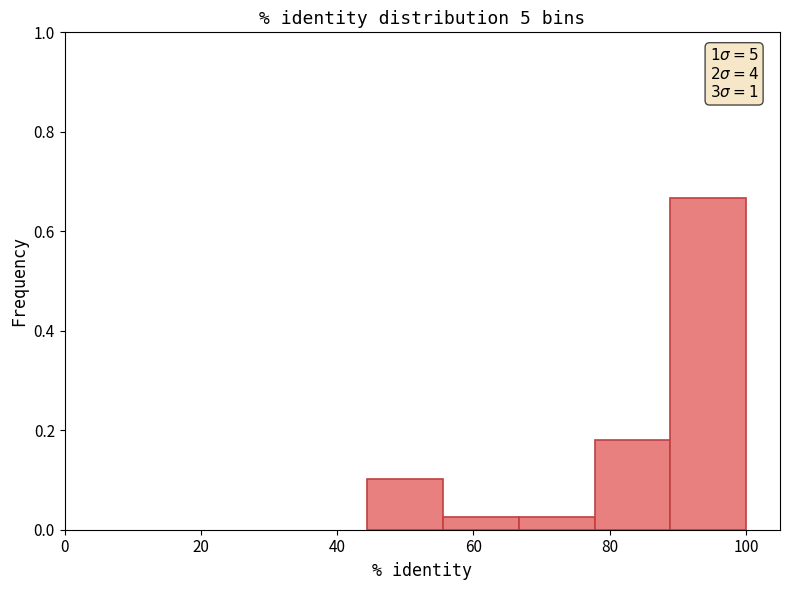

Over which range of the x-axis is the bar tallest?

88 to 100